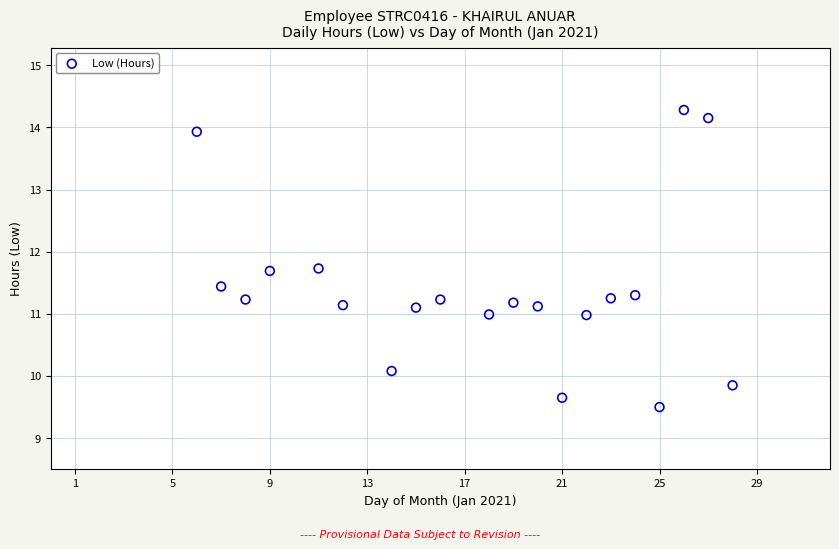

What is the range of Y values (max minus min)?

4.8